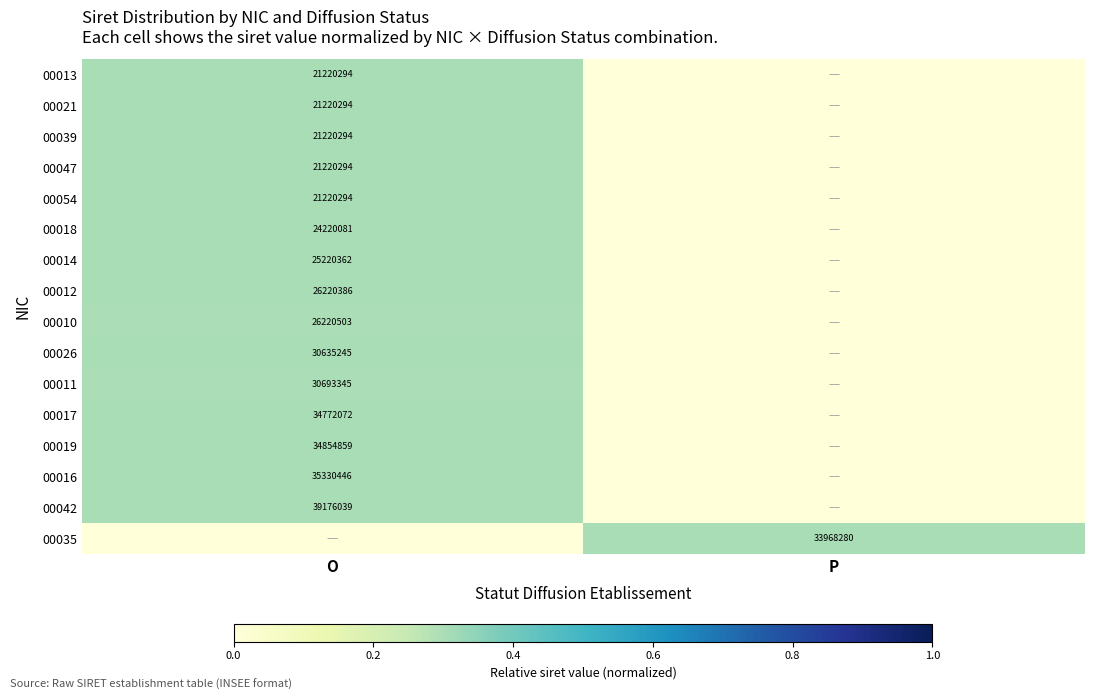

The 00035 series shows 19815836 at P. True or false?

False